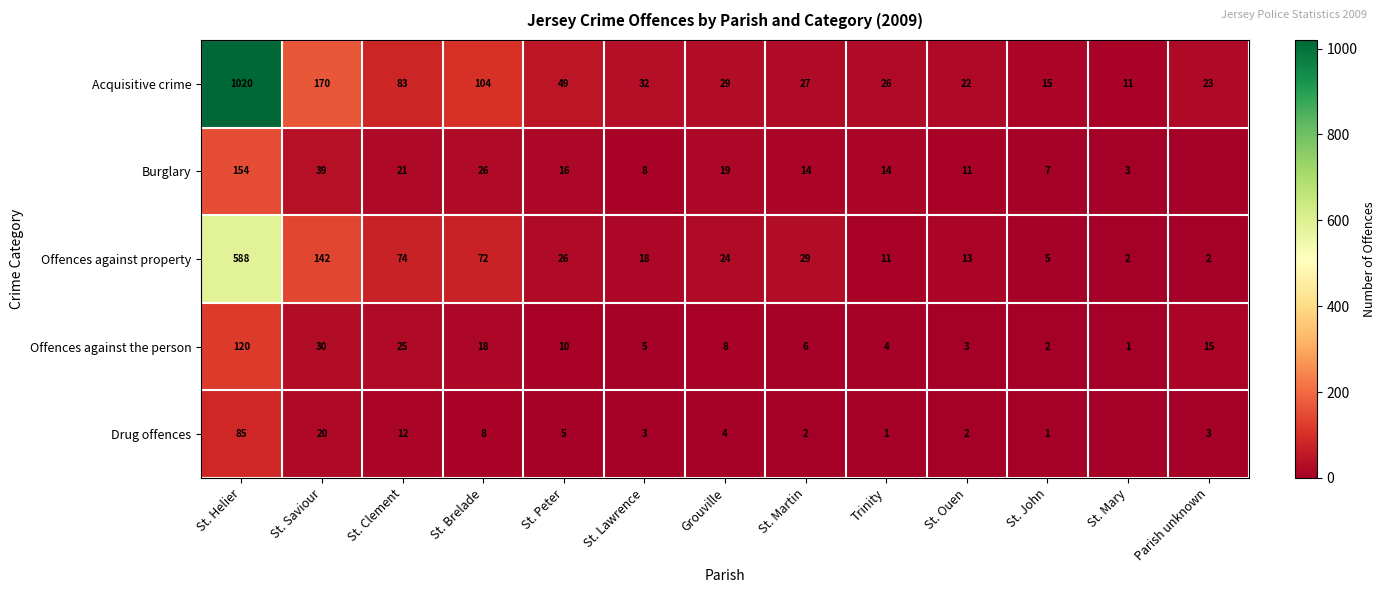

The Burglary series shows 11 at St. Ouen. True or false?

True